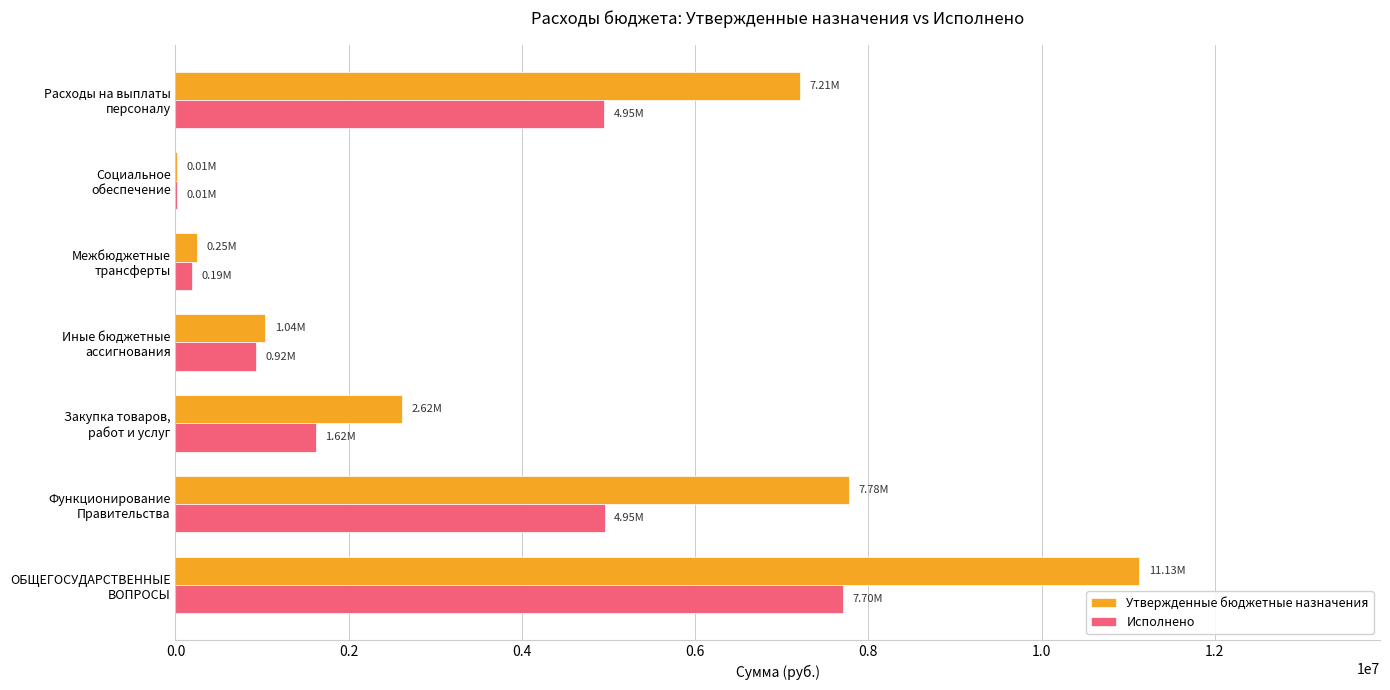

Which series has the largest total across all categories?

Утвержденные бюджетные назначения